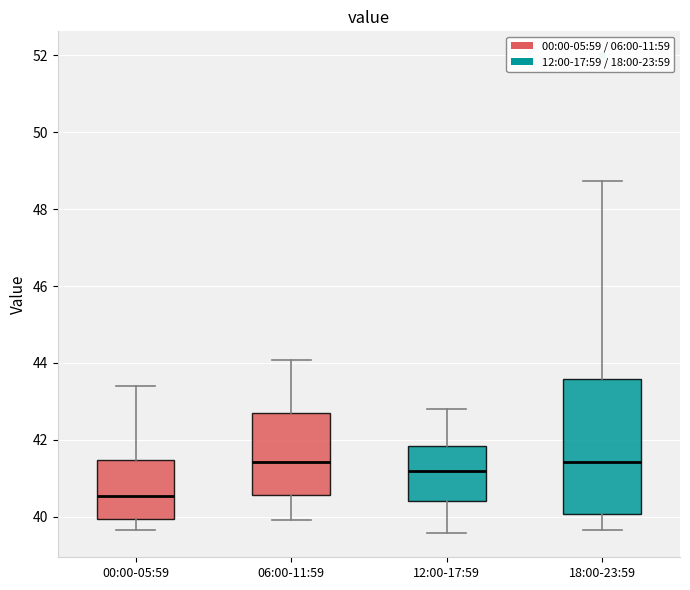

Reading left to right, read every box against the y-axis: the position of its median line, the range the box covers, and the ends of its whiskers. The values are not printed on the chart, so give them approximately, as read against the axis.

00:00-05:59: median 40.6, box 40.0 to 41.4, whiskers 39.6 to 43.4
06:00-11:59: median 41.4, box 40.6 to 42.8, whiskers 40.0 to 44.0
12:00-17:59: median 41.2, box 40.4 to 41.8, whiskers 39.6 to 42.8
18:00-23:59: median 41.4, box 40.0 to 43.6, whiskers 39.6 to 48.8